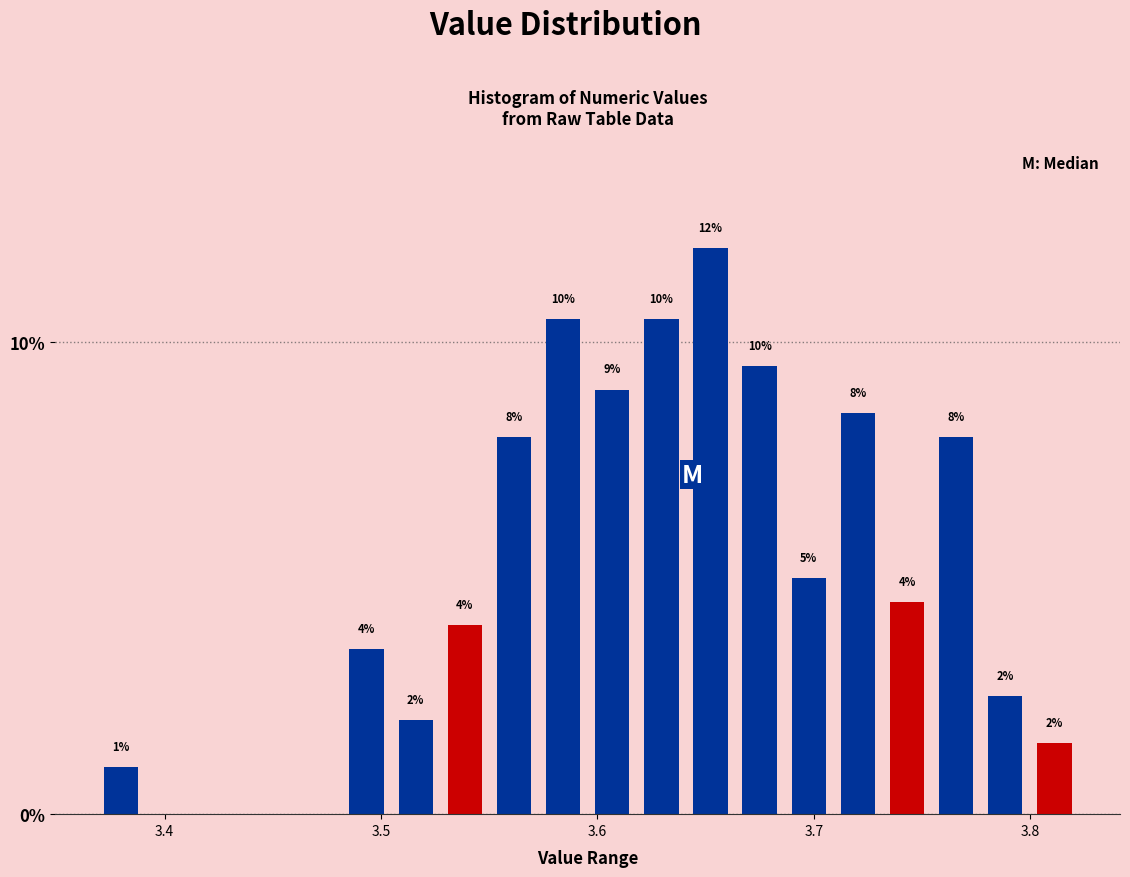

Read against the x-axis, roughly where is the centre of the tallest bar?

3.65